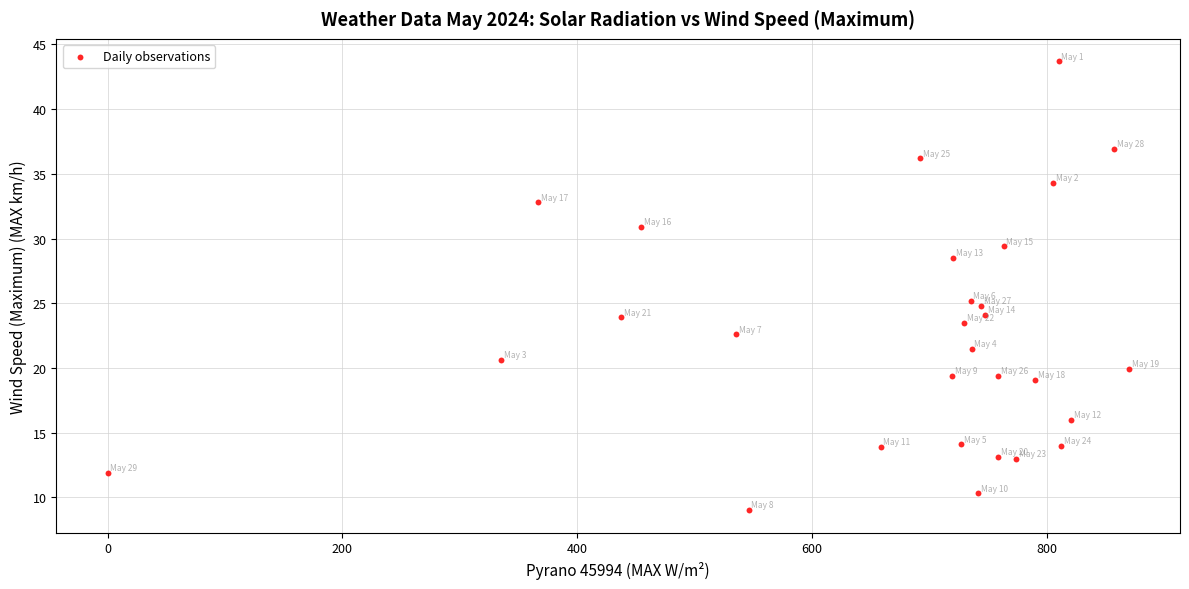

What Y value in the scatter plot is closest to 26?

25.2